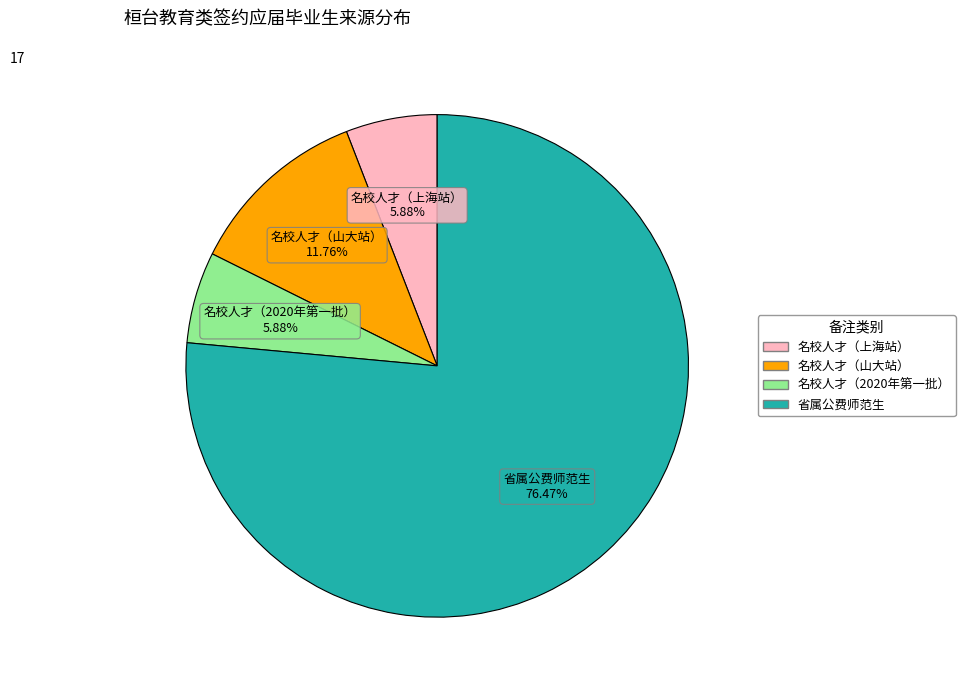

Does 省属公费师范生 account for over 50% of the chart?

Yes